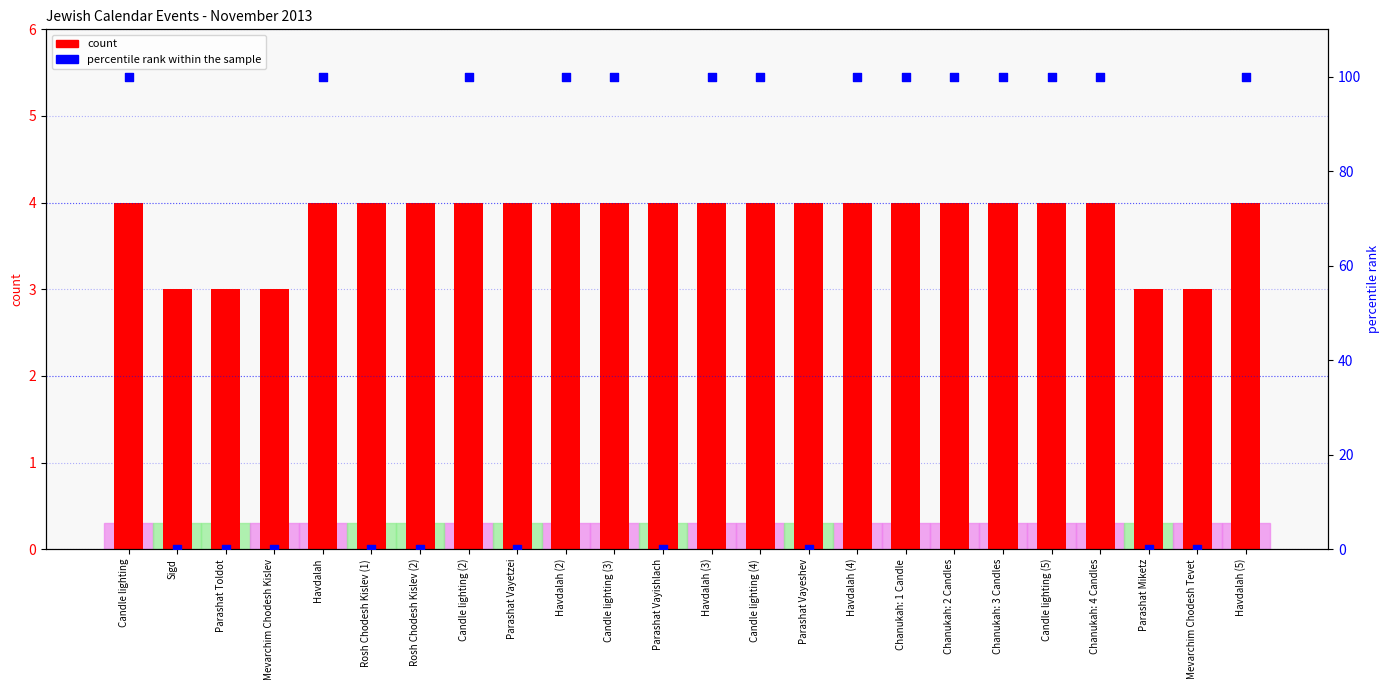

Which series contains the highest Y value?

percentile rank within the sample